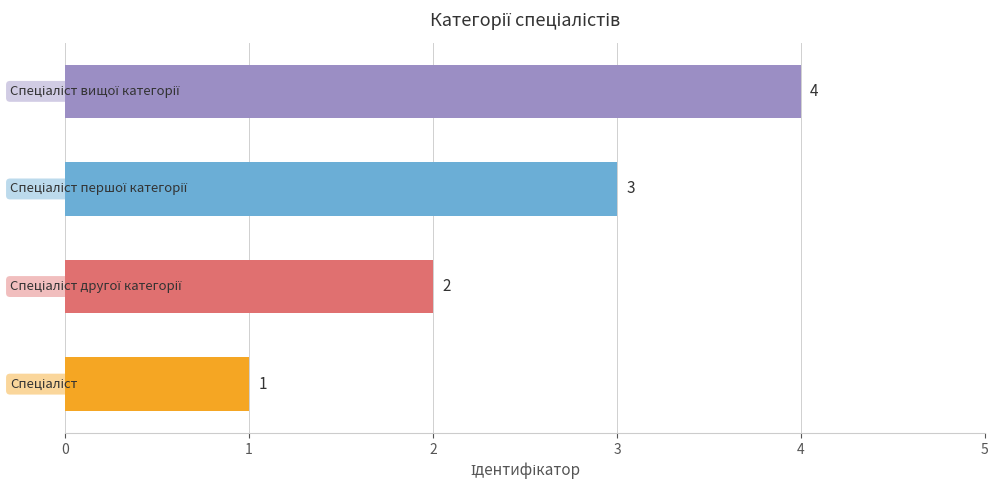

What is the greatest value displayed?

4